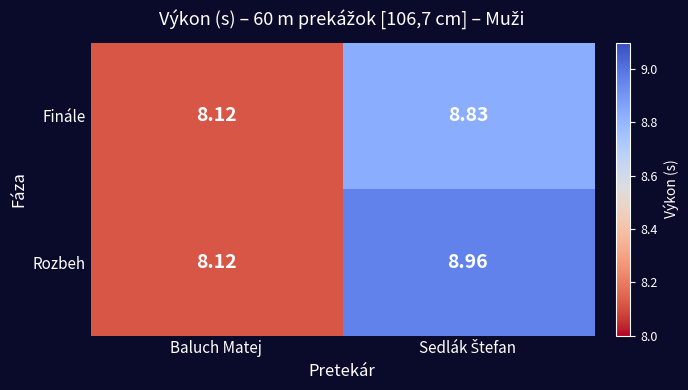

Which series has the largest range (max minus min)?

Rozbeh